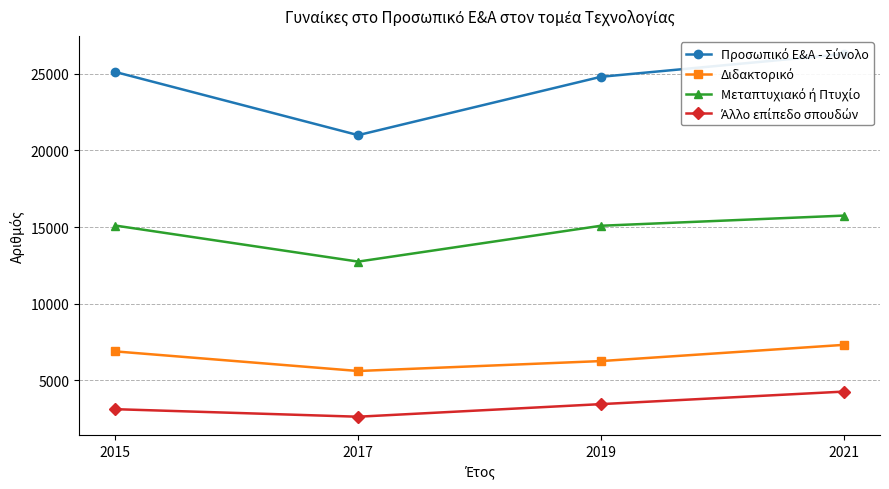

True or false: Διδακτορικό and Άλλο επίπεδο σπουδών cross at least once.

False